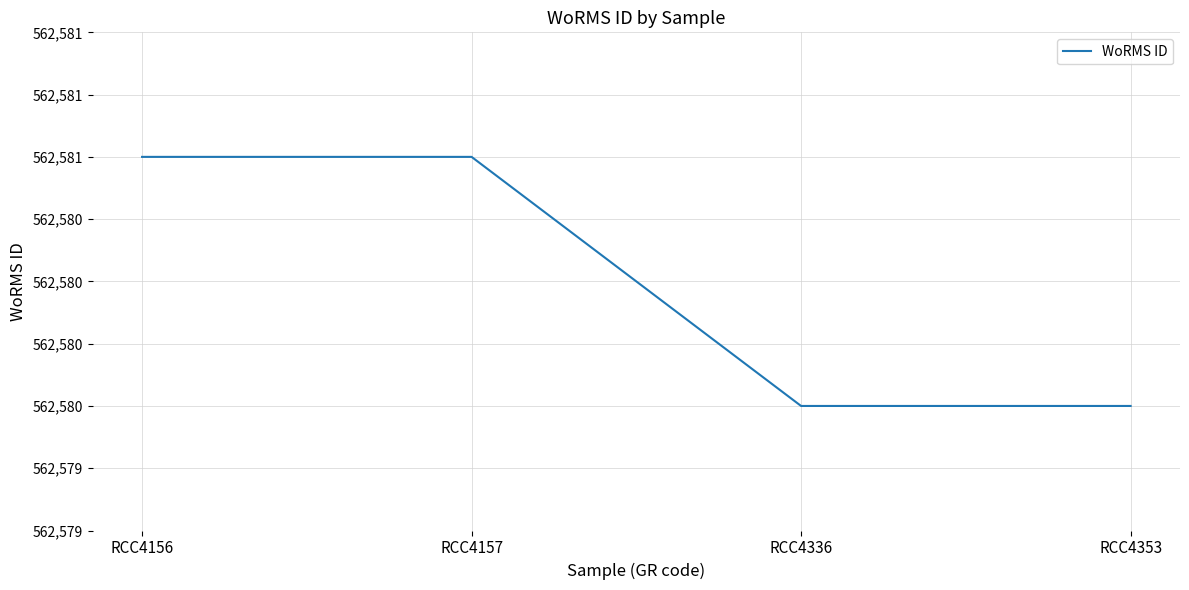

Which category has the lowest value across all series?

RCC4336